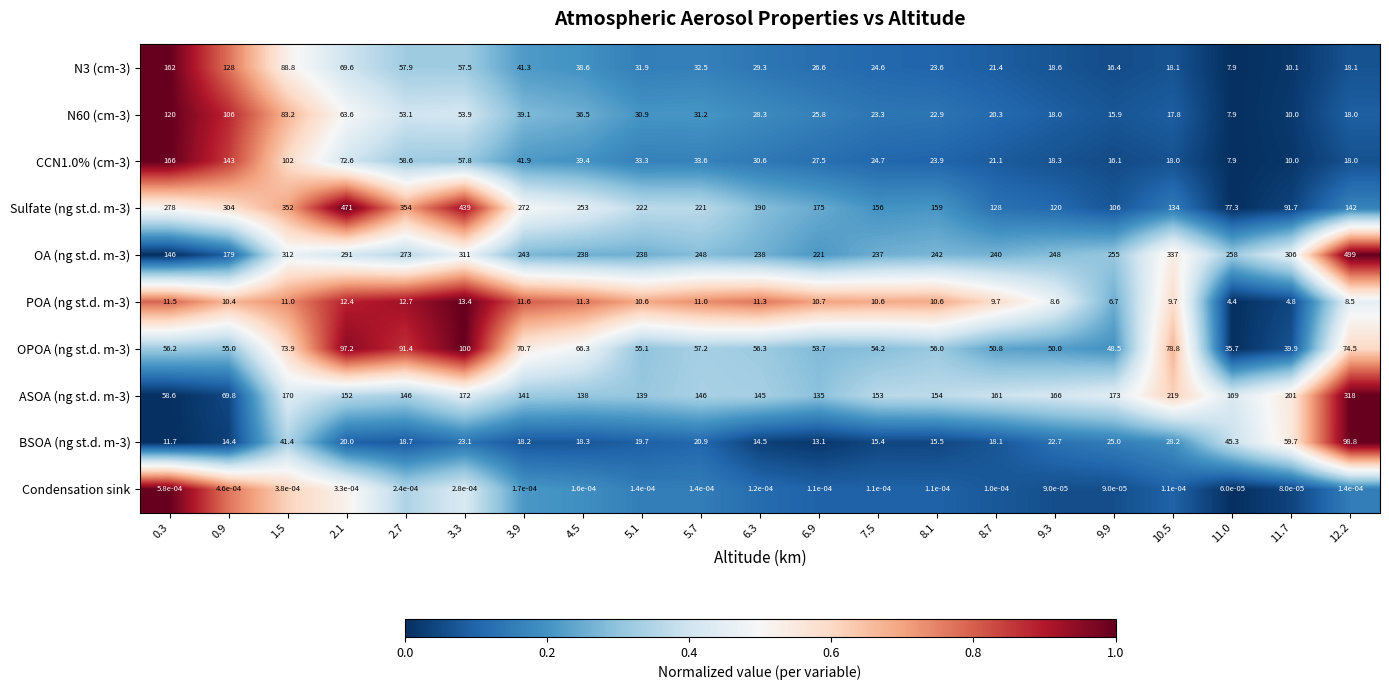

Count the number of data series in this chart.

10